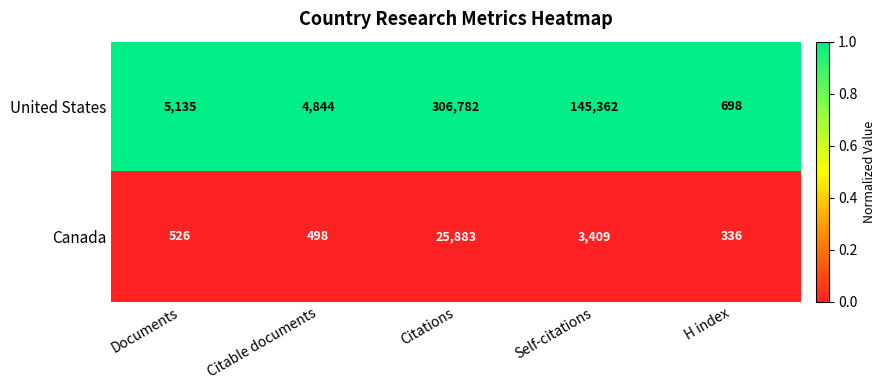

What is the greatest value displayed?

306782